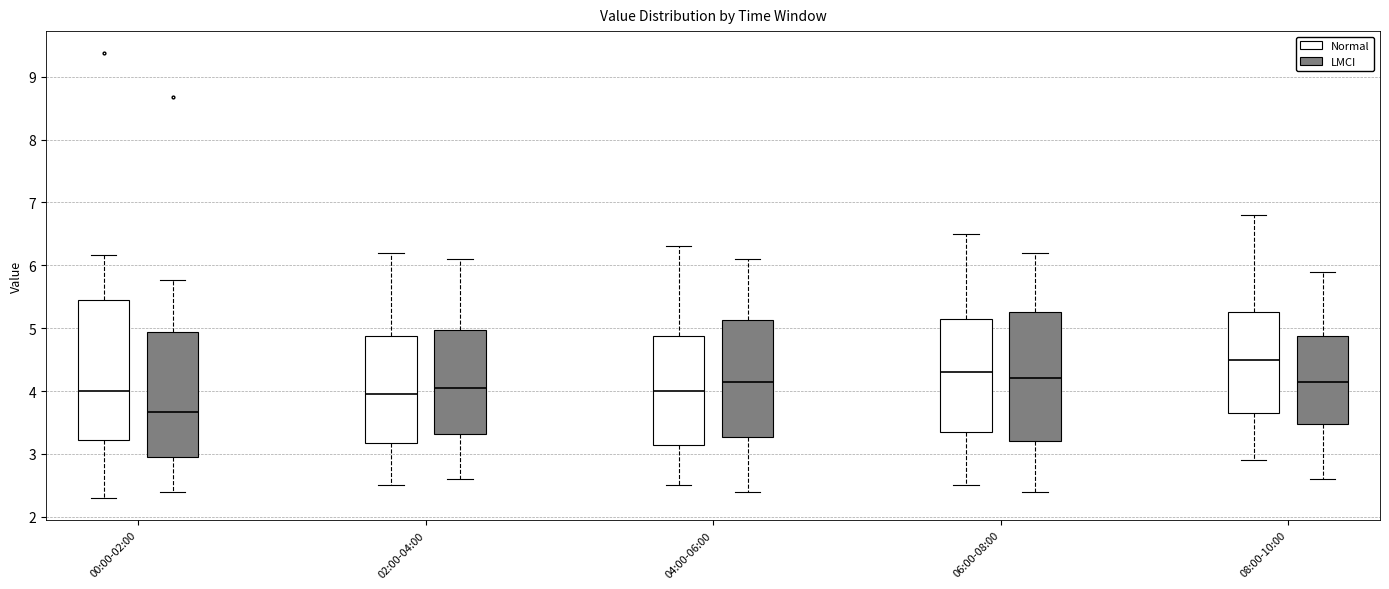

Which box's median line is the highest?

08:00-10:00 (Normal)